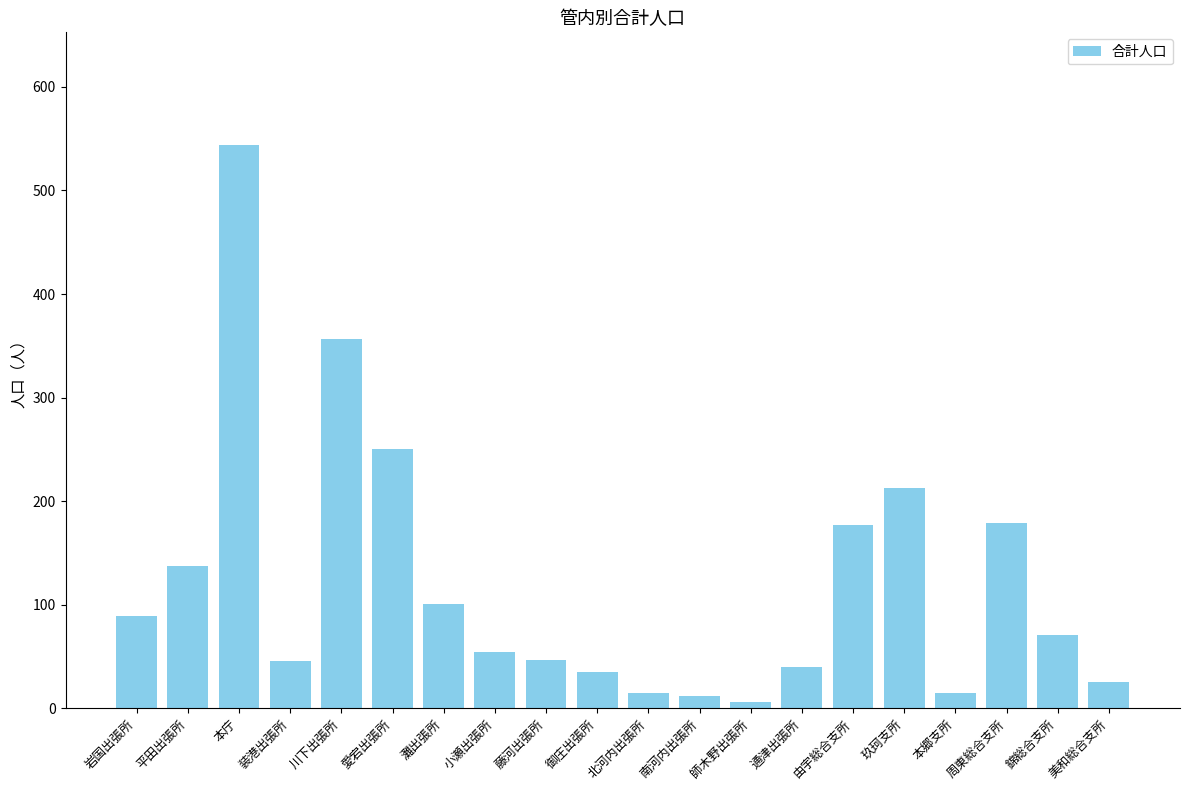

What is the difference between the maximum and minimum values?

538